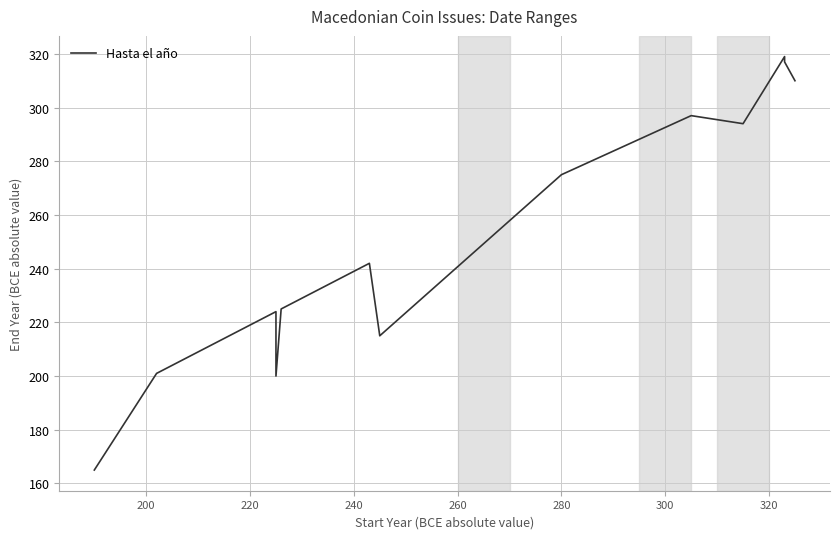

What is the difference between the maximum and minimum values?

154